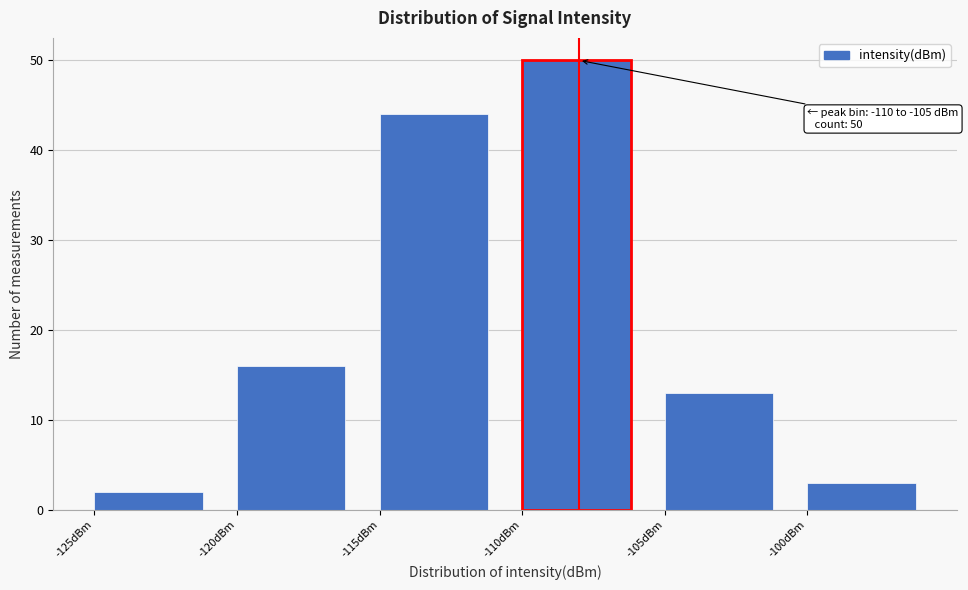

Over which range of the x-axis is the bar tallest?

-110 to -105